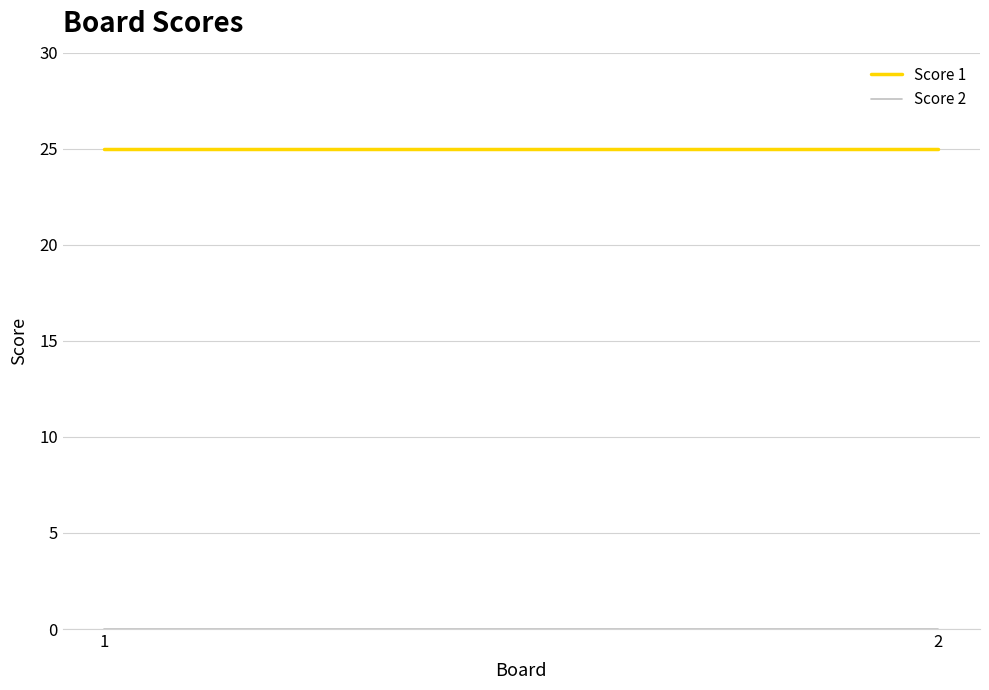

At which label is Score 1 closest to 25?

1